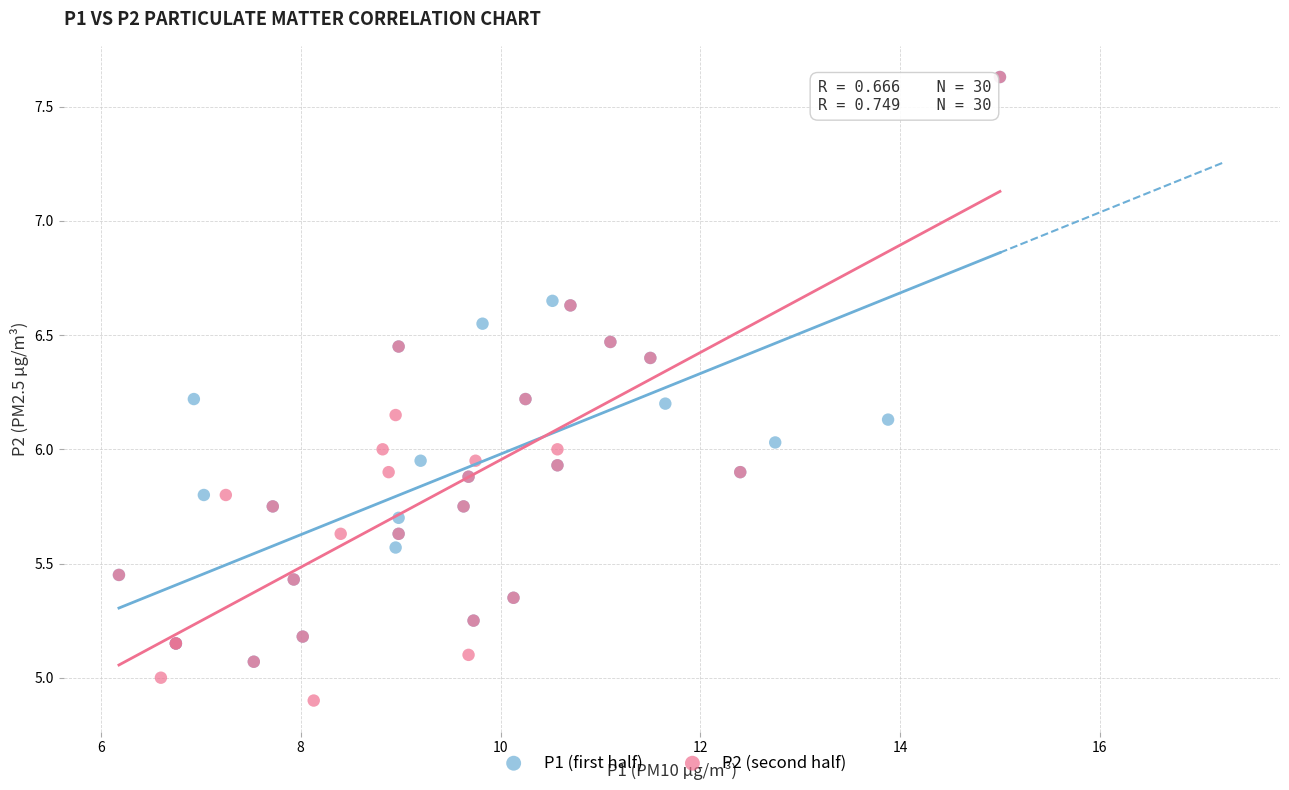

Which series reaches the minimum Y coordinate?

P2 (second half)